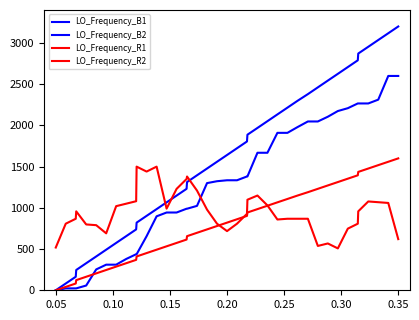

What is the value of the LO_Frequency_B2 point at the 22nd from the left?

1334.5